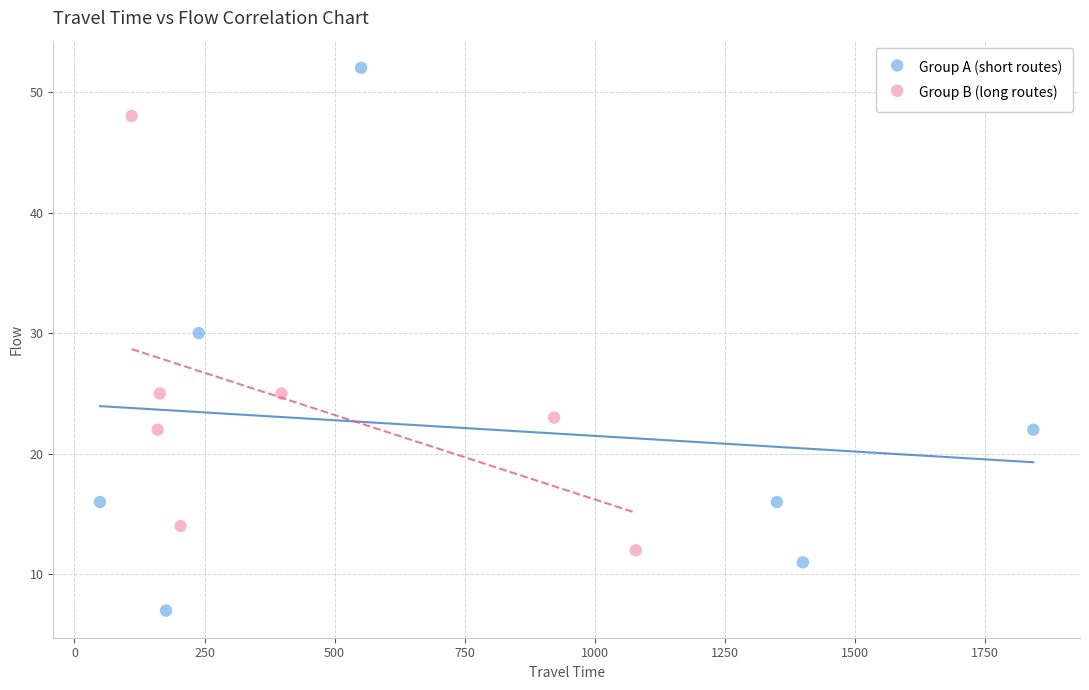

Which series reaches the minimum Y coordinate?

Group A (short routes)